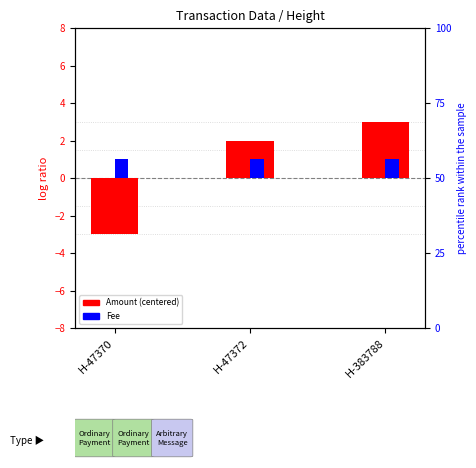

How many bars are there in total?

6